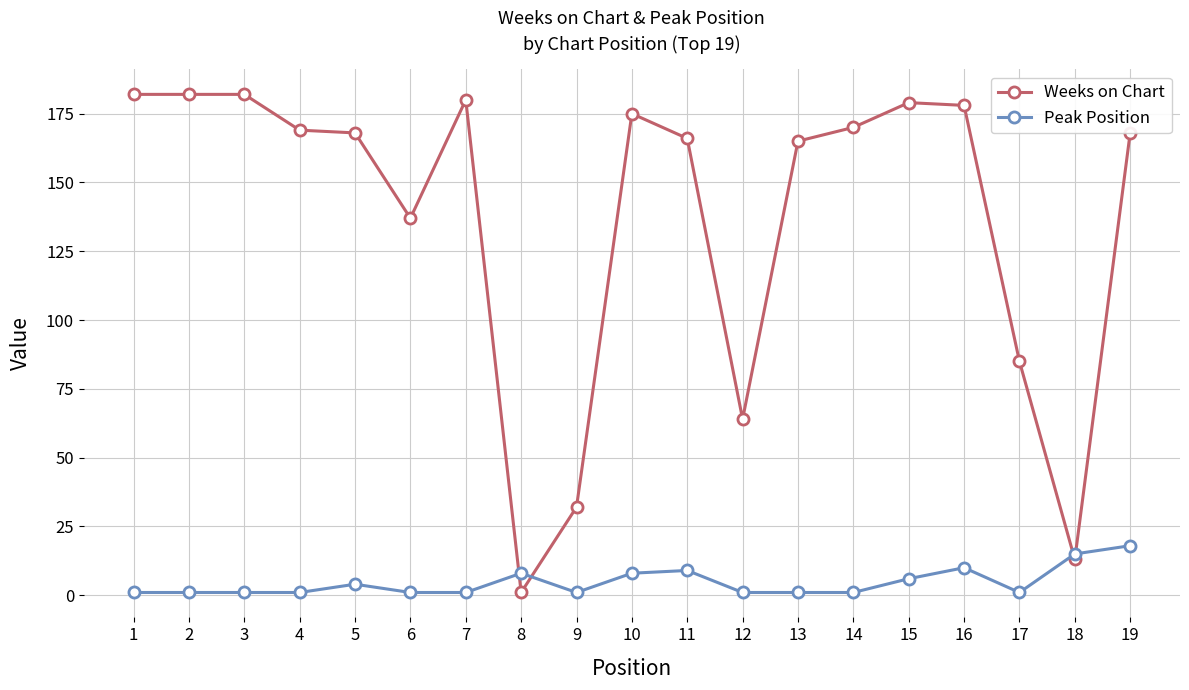

Which series ends up on top after the final intersection of Peak Position and Weeks on Chart?

Weeks on Chart